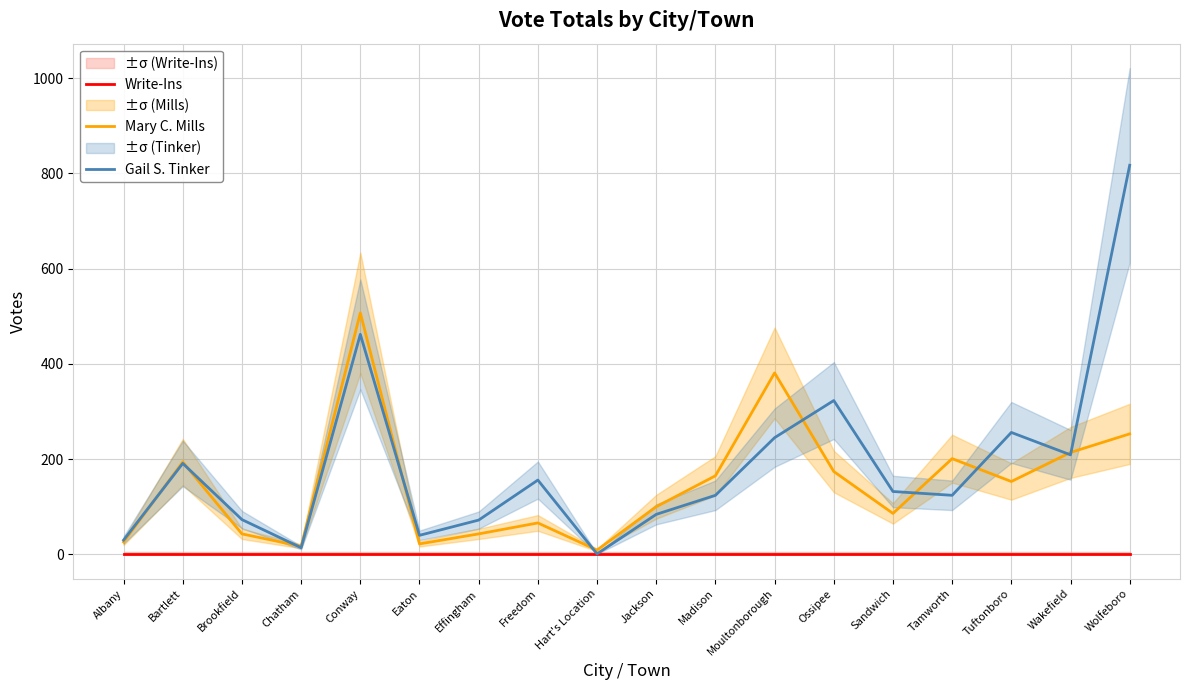

True or false: Mary C. Mills and Write-Ins cross at least once.

False